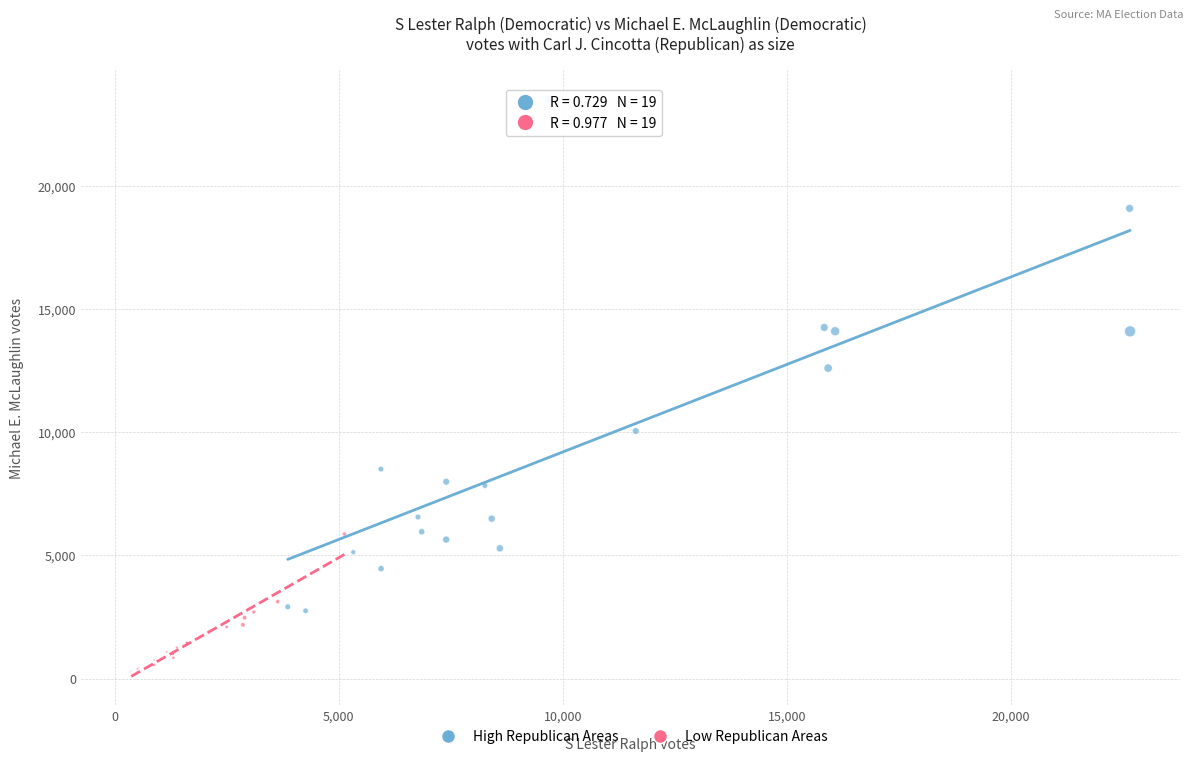

Which series contains the highest Y value?

High Republican Areas